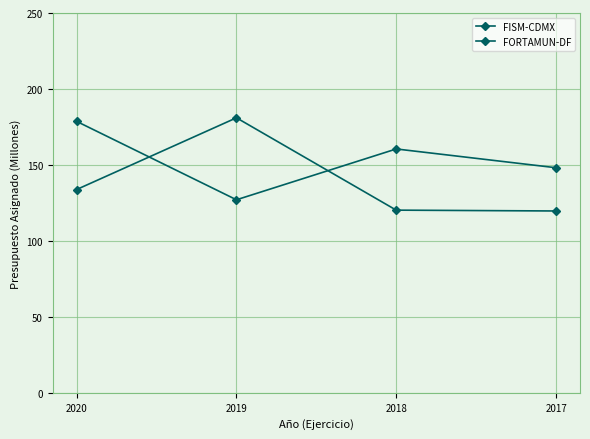

Is it true that FISM-CDMX equals 208.4 at 2020?

False